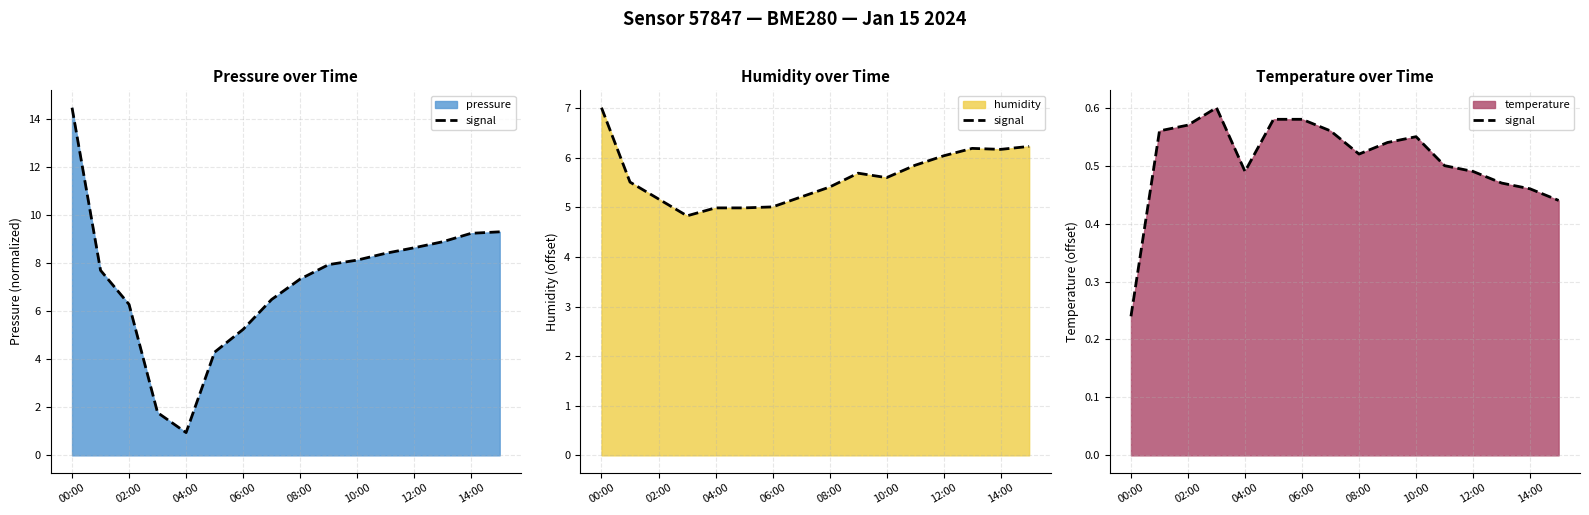

Which has a higher value, 10 or 14:00?

14:00